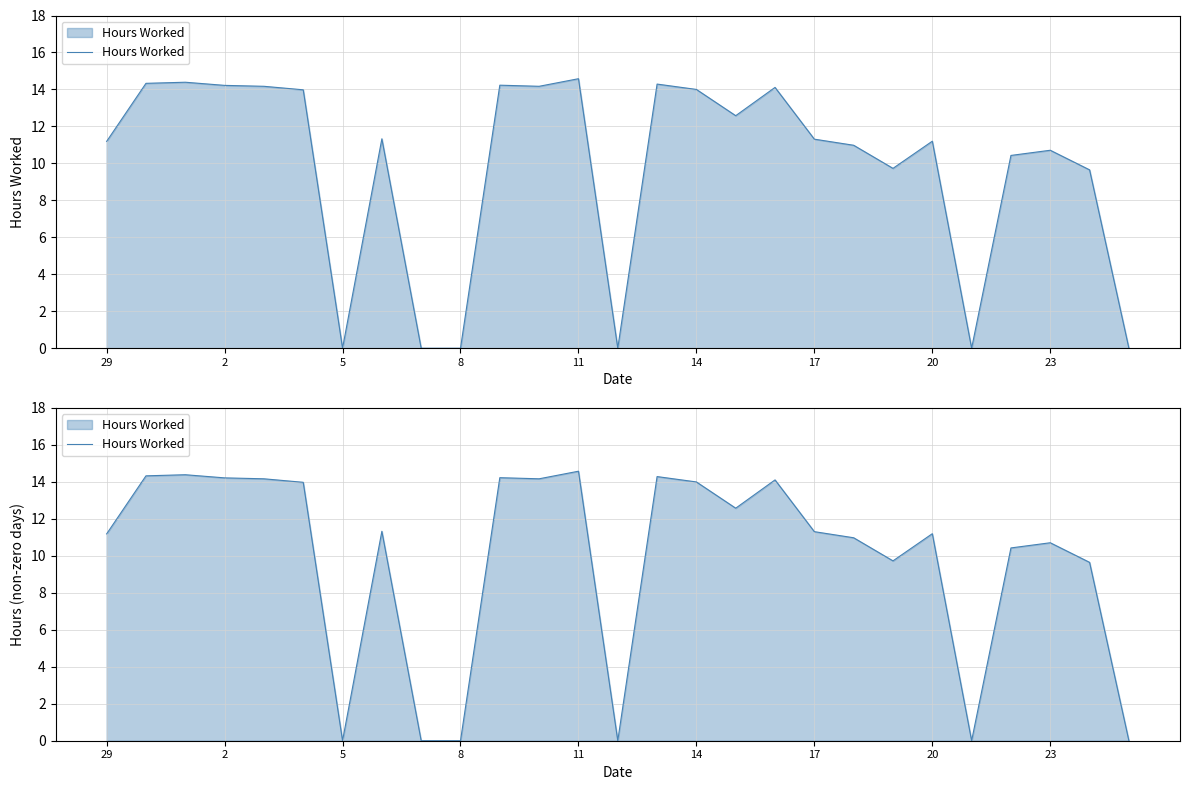

Count the number of data series in this chart.

1